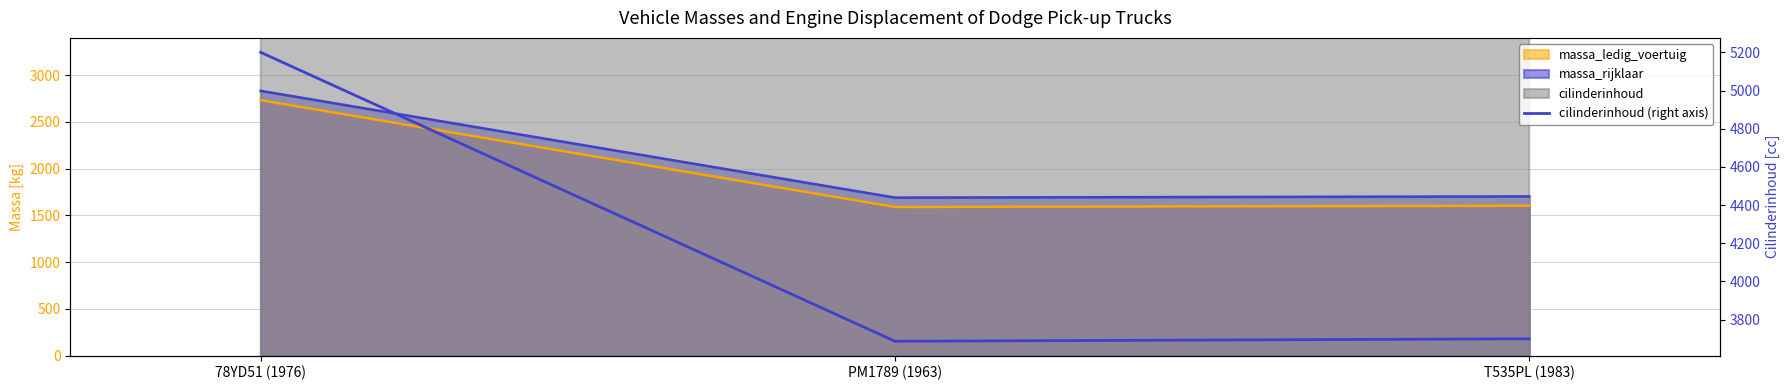

Read the value at 78YD51 (1976).

5200